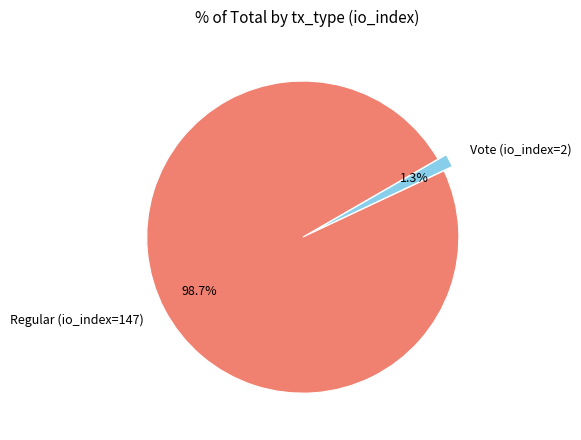

The Regular (io_index=147) slice represents 99% of the pie. True or false?

True